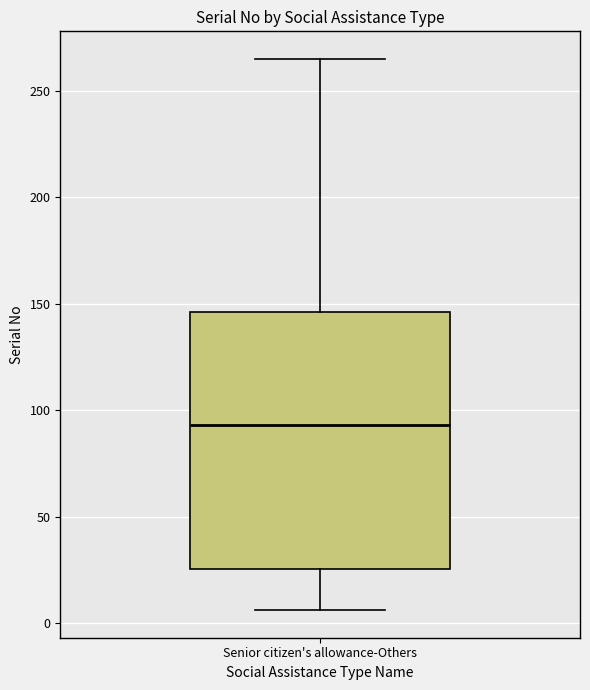

Transcribe this box plot: give where the median line is, the range the box spans, and where the two whiskers end, as read against the y-axis. The values are not printed on the chart, so give them approximately, as read against the axis.

median 95, box 25 to 145, whiskers 5 to 265